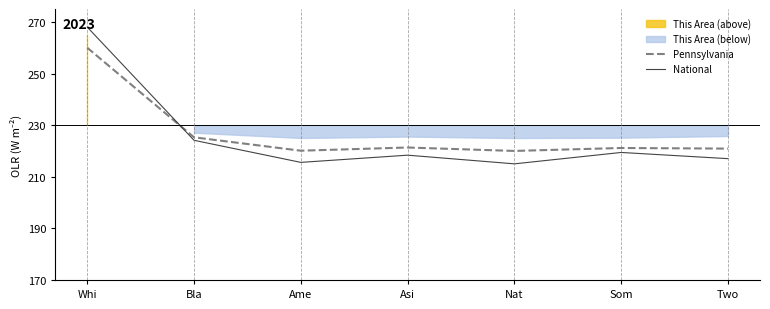

What is the sum of the Pennsylvania values at Two and Ame?

441.0